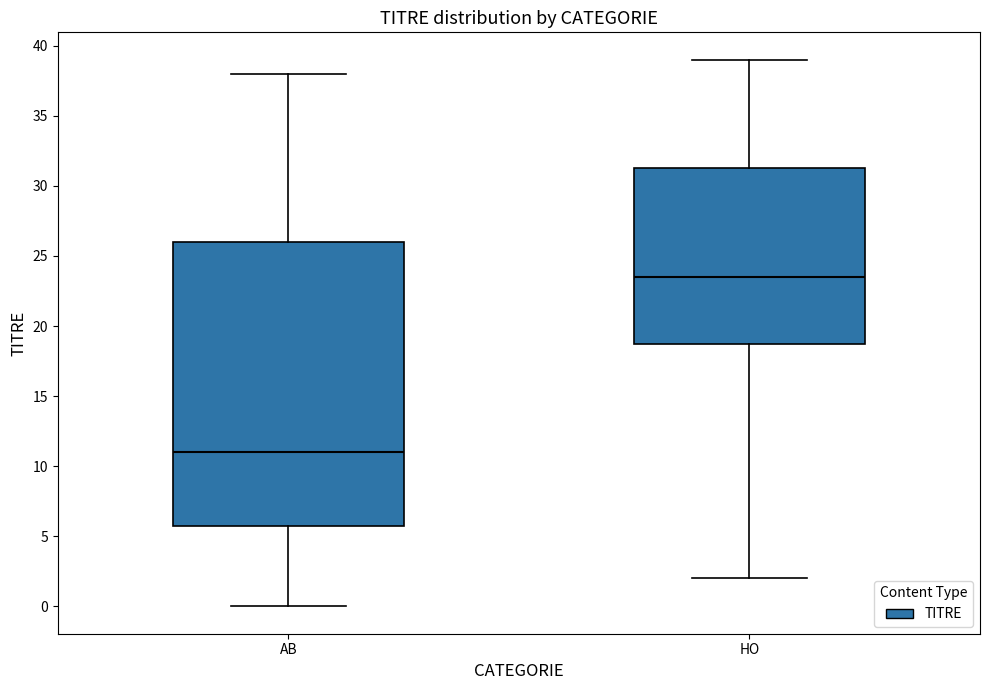

Which box is the tallest, from its lower edge to its upper edge?

AB